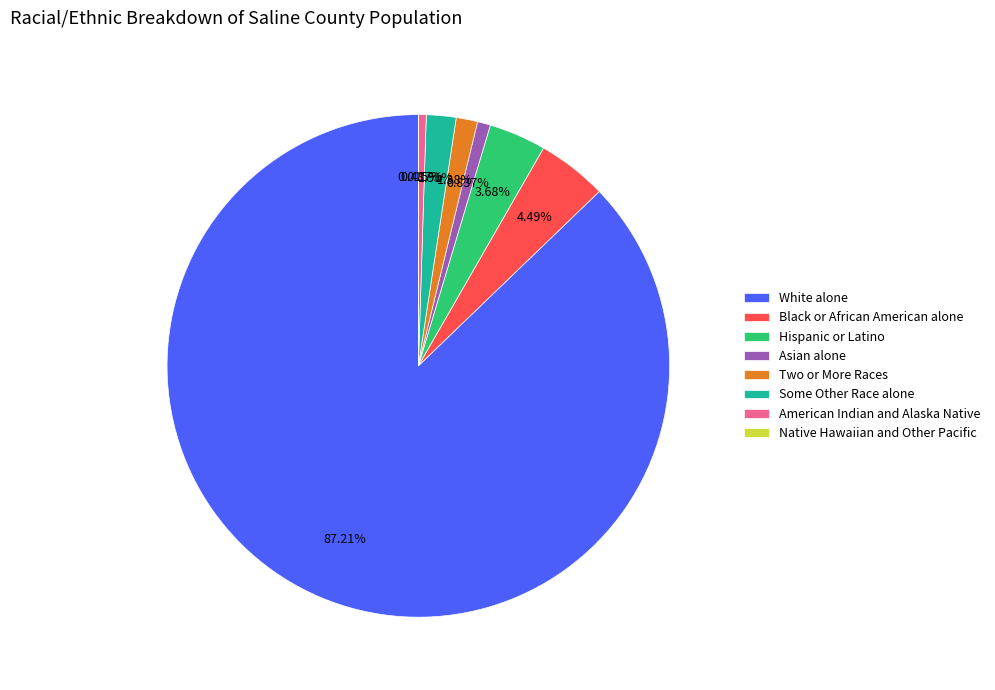

Which category has the biggest portion of the pie?

White alone